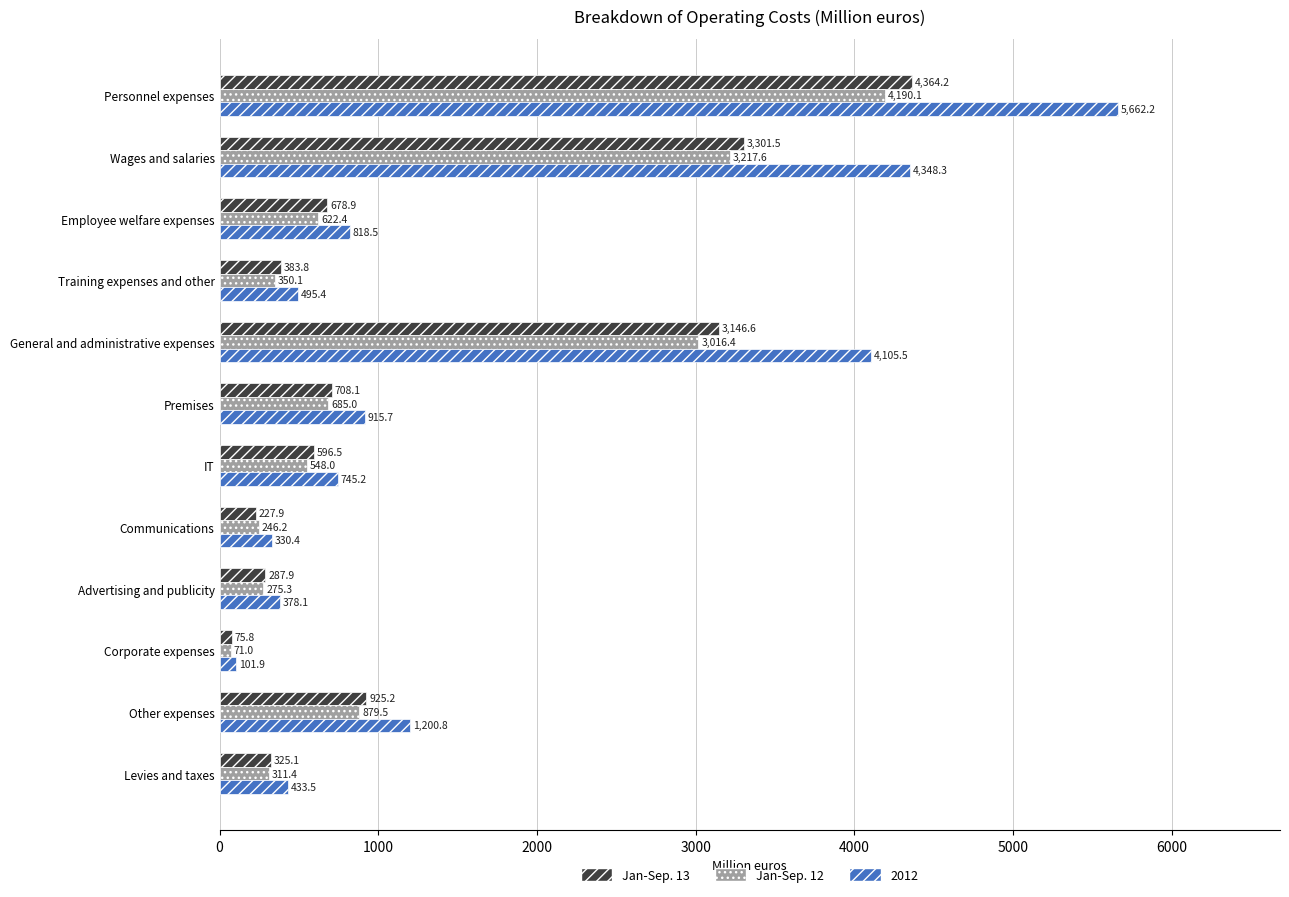

At how many categories does at least one series exceed 217?

11